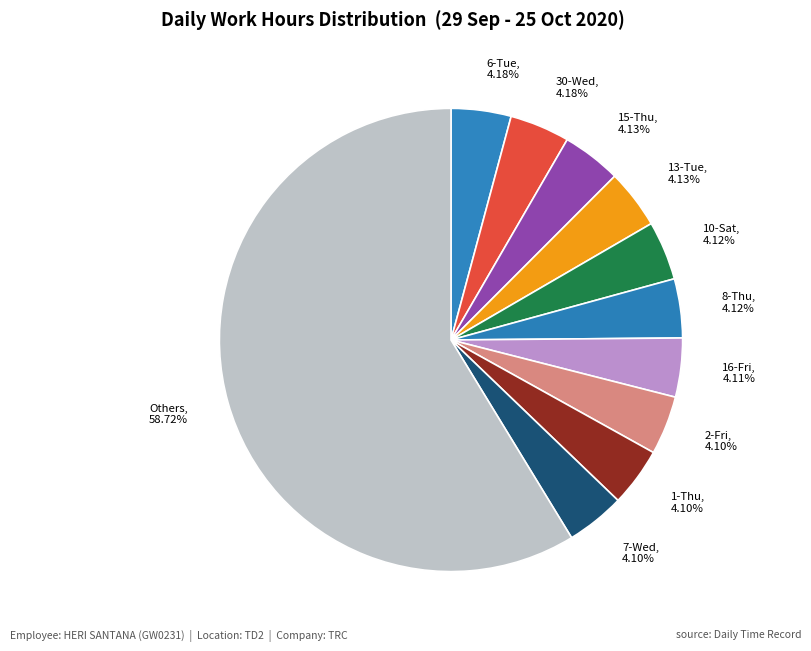

Does any single category account for the majority?

Yes